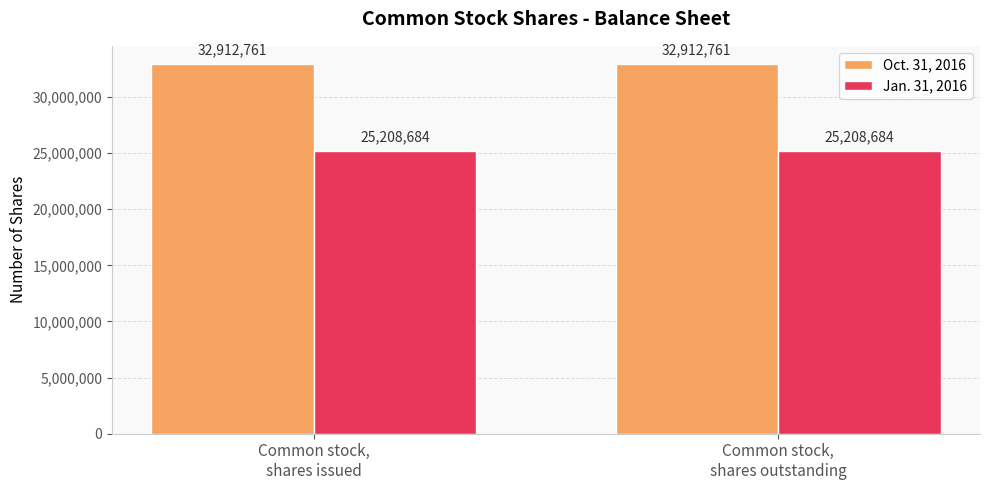

What is the label of the 1st bar from the right?

Common stock,
shares outstanding